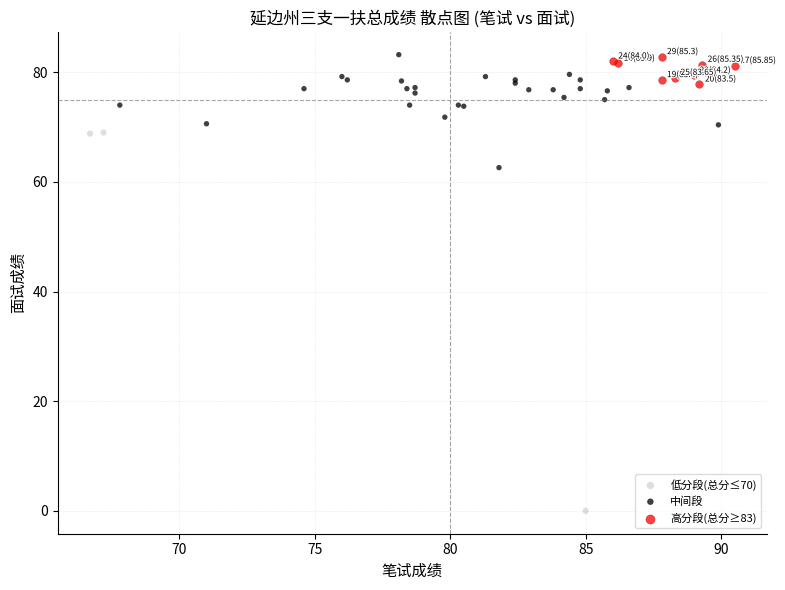

What are all the series names shown in the legend?

低分段(总分≤70), 中间段, 高分段(总分≥83)